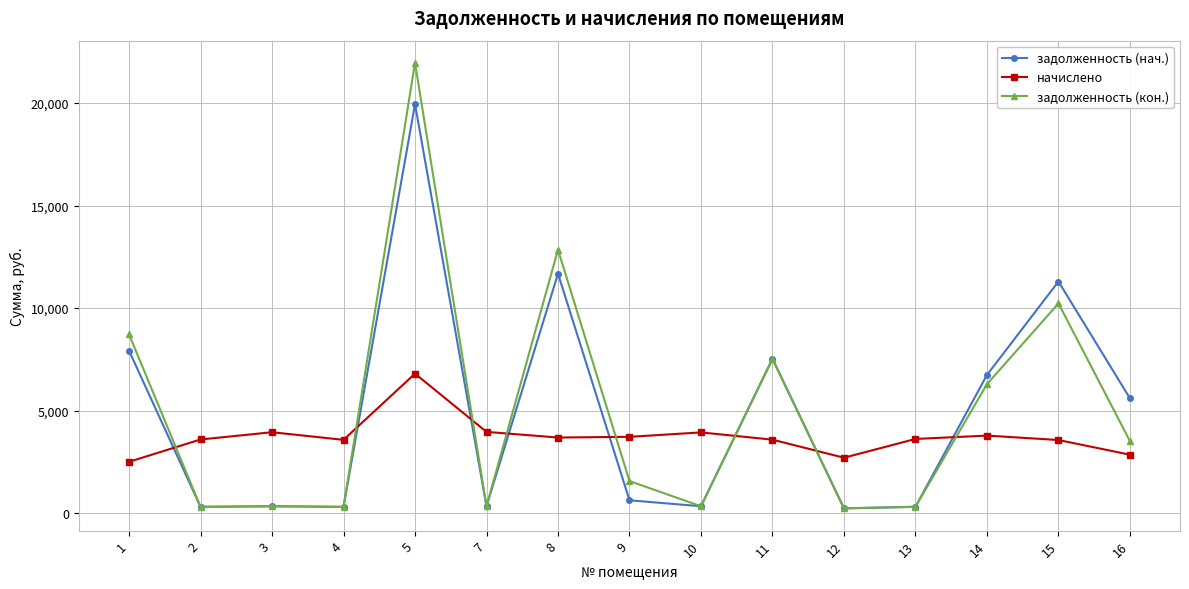

Where do задолженность (кон.) and начислено first cross each other?

1 and 2